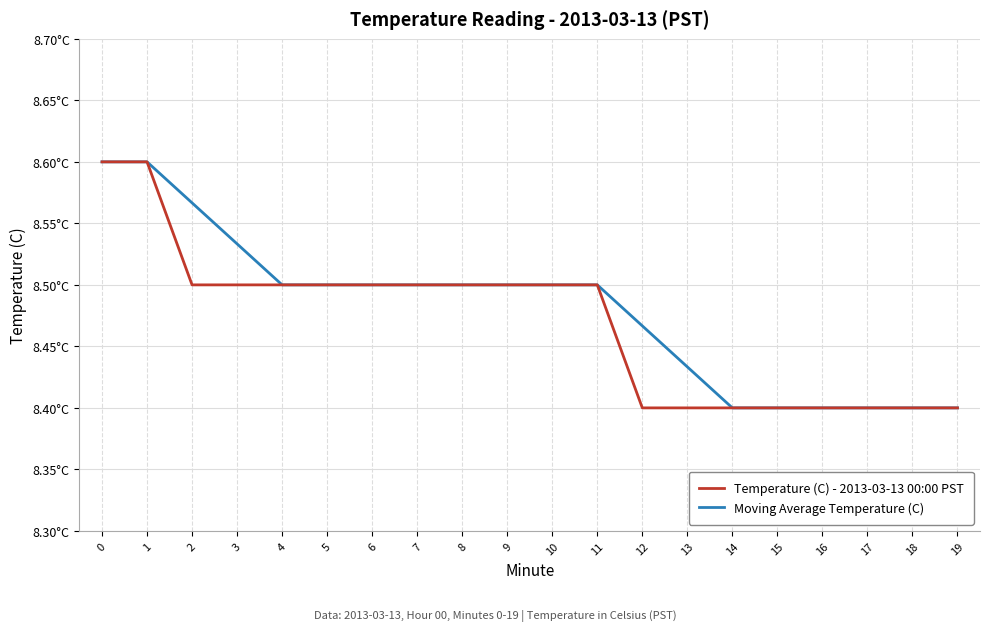

Rank the series at 2 from lowest to highest value.

Temperature (C) - 2013-03-13 00:00 PST, Moving Average Temperature (C)